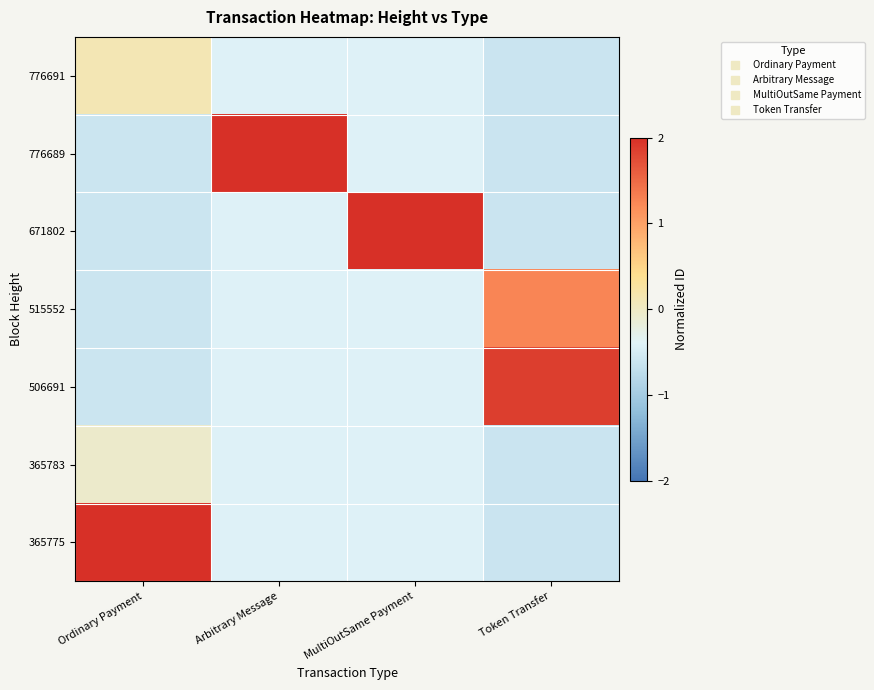

Reading left to right, extract all data points from this chart.

776691: Ordinary Payment=0.1	Arbitrary Message=-0.4	MultiOutSame Payment=-0.4	Token Transfer=-0.6
776689: Ordinary Payment=-0.6	Arbitrary Message=2.4	MultiOutSame Payment=-0.4	Token Transfer=-0.6
671802: Ordinary Payment=-0.6	Arbitrary Message=-0.4	MultiOutSame Payment=2.4	Token Transfer=-0.6
515552: Ordinary Payment=-0.6	Arbitrary Message=-0.4	MultiOutSame Payment=-0.4	Token Transfer=1.3
506691: Ordinary Payment=-0.6	Arbitrary Message=-0.4	MultiOutSame Payment=-0.4	Token Transfer=1.9
365783: Ordinary Payment=-0.1	Arbitrary Message=-0.4	MultiOutSame Payment=-0.4	Token Transfer=-0.6
365775: Ordinary Payment=2.3	Arbitrary Message=-0.4	MultiOutSame Payment=-0.4	Token Transfer=-0.6